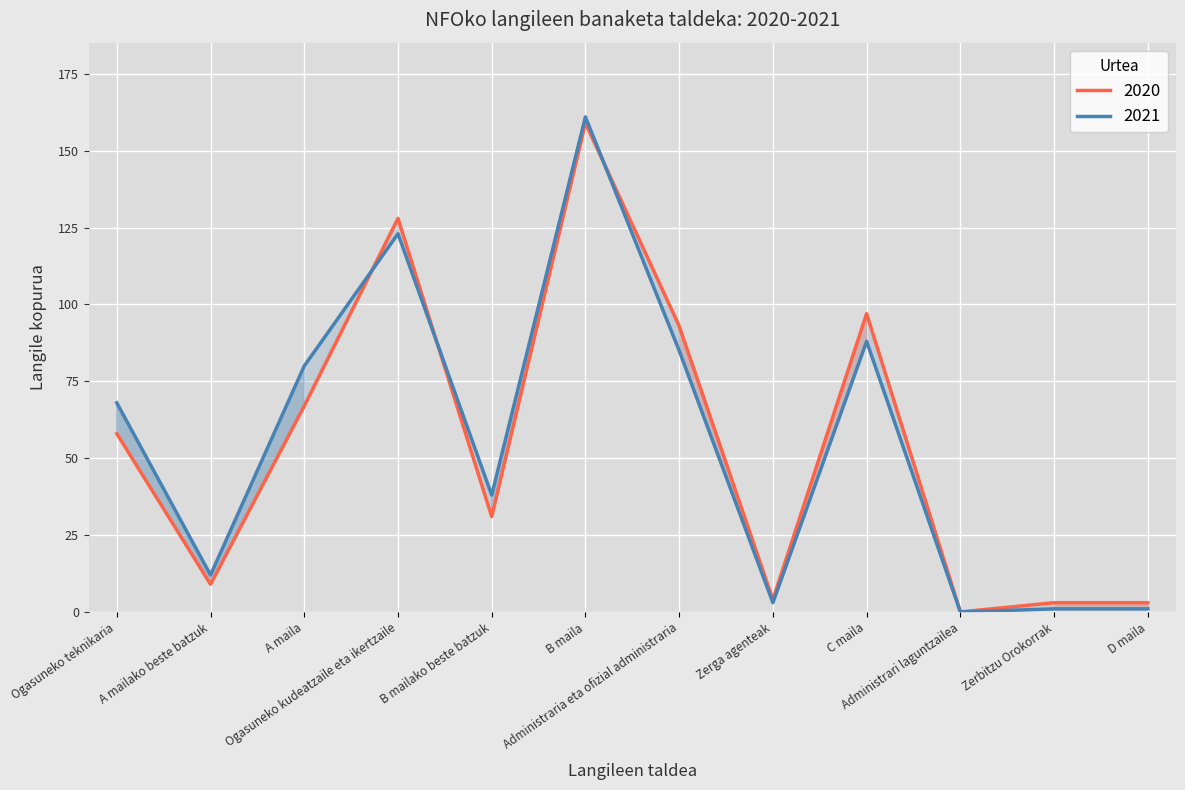

After their last crossing, which series has the higher values: 2021 or 2020?

2020